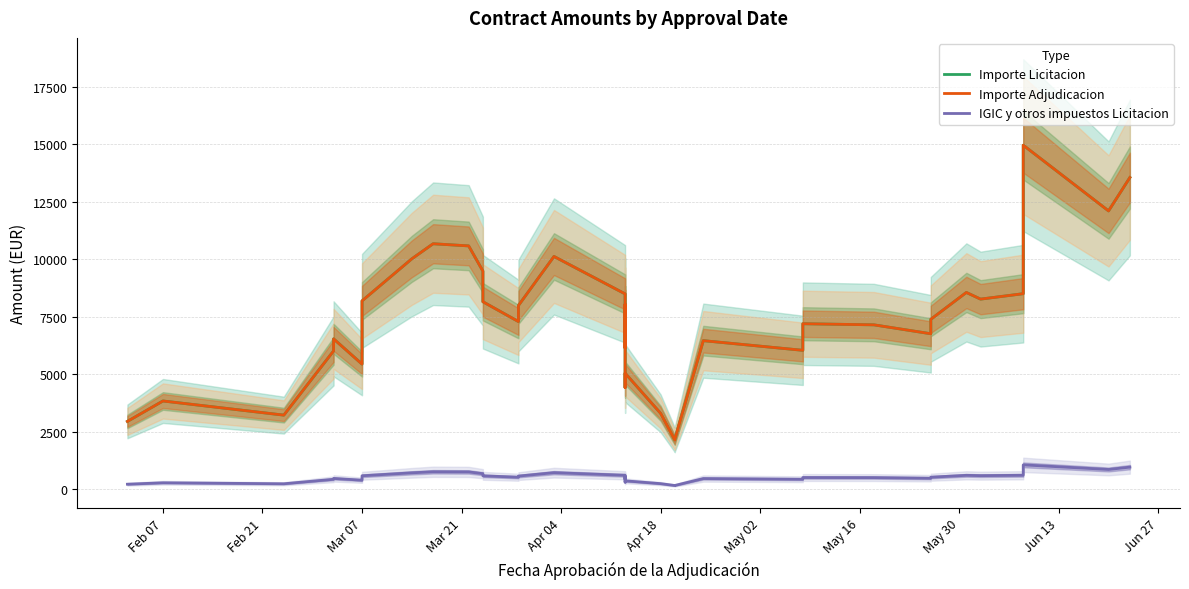

What is the minimum value shown in the chart?

149.3